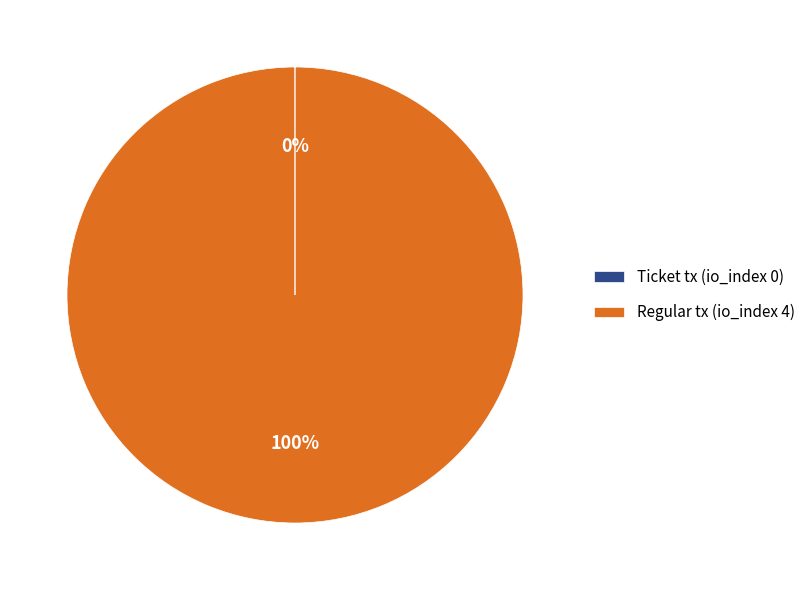

To the nearest percent, what is the average slice percentage?

50%